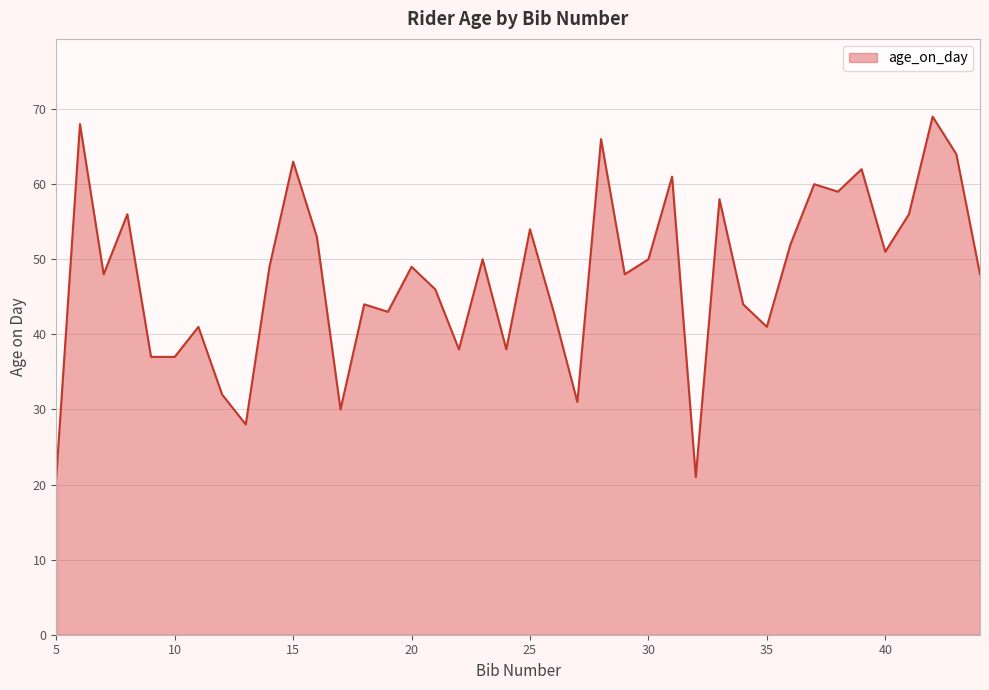

What is the smallest value displayed?

21